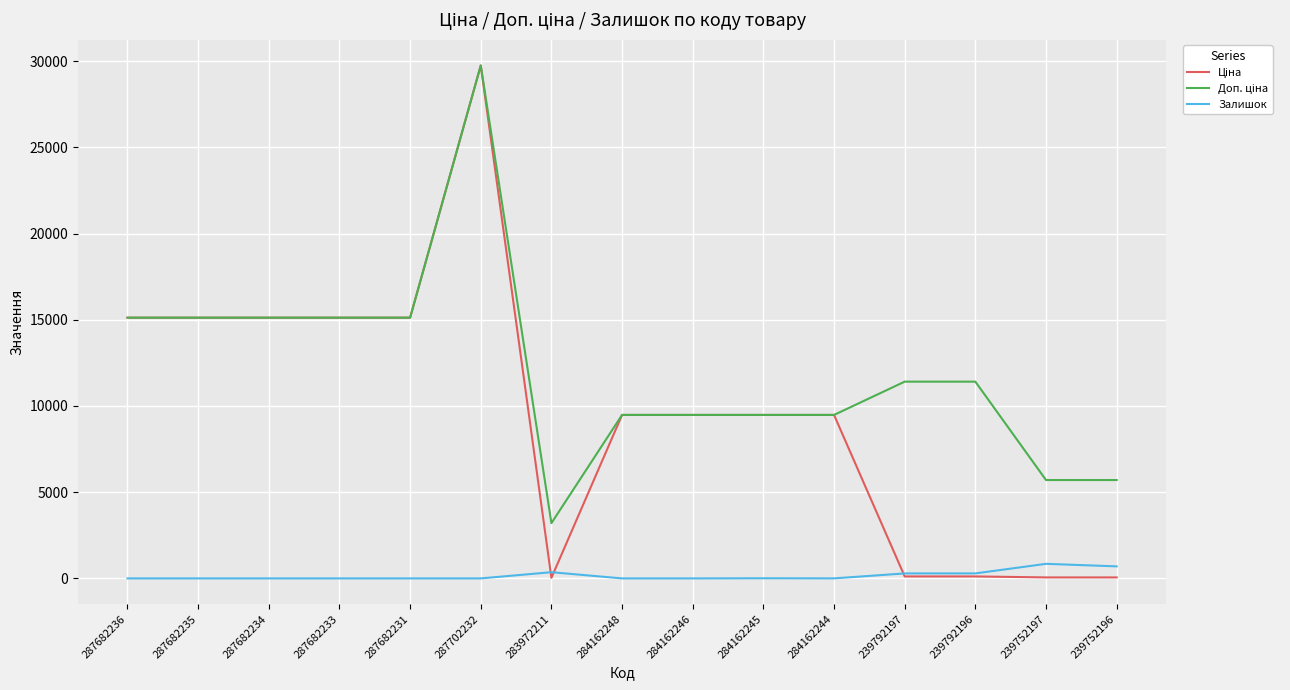

What is the total value across all series at 287682234?

30240.0